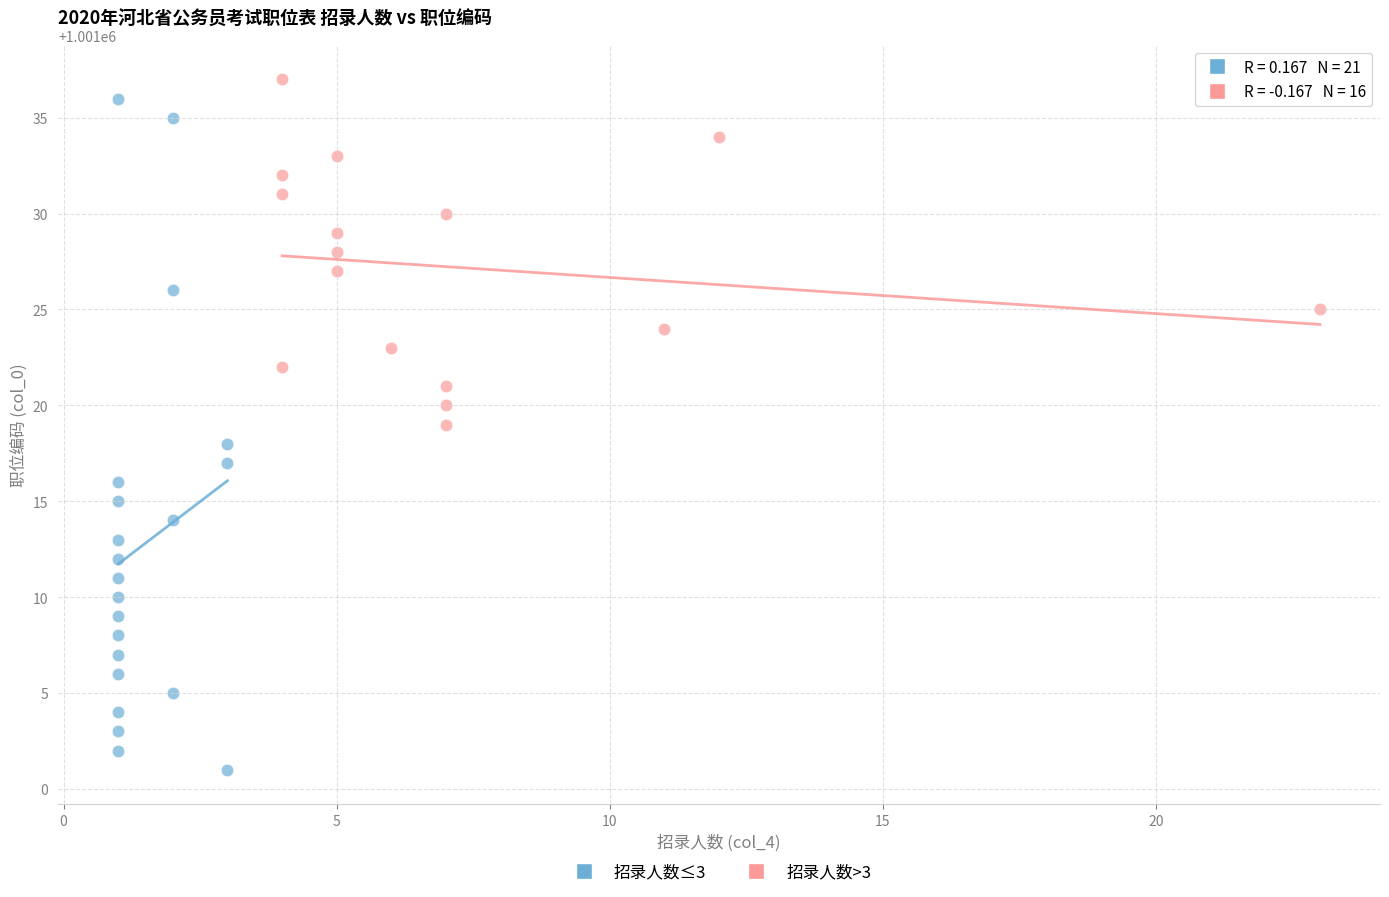

Which series has the widest spread of Y values?

招录人数≤3